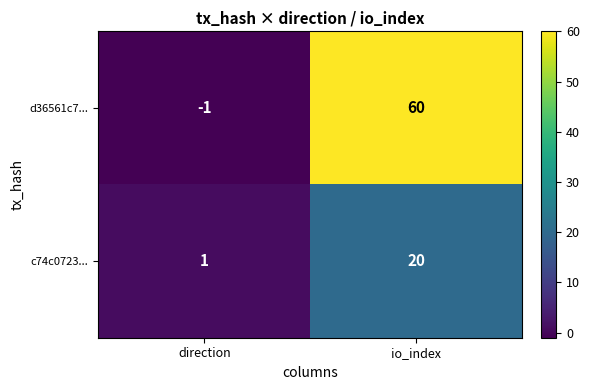

Reading left to right, extract all data points from this chart.

d36561c7...: direction=-1	io_index=60
c74c0723...: direction=1	io_index=20